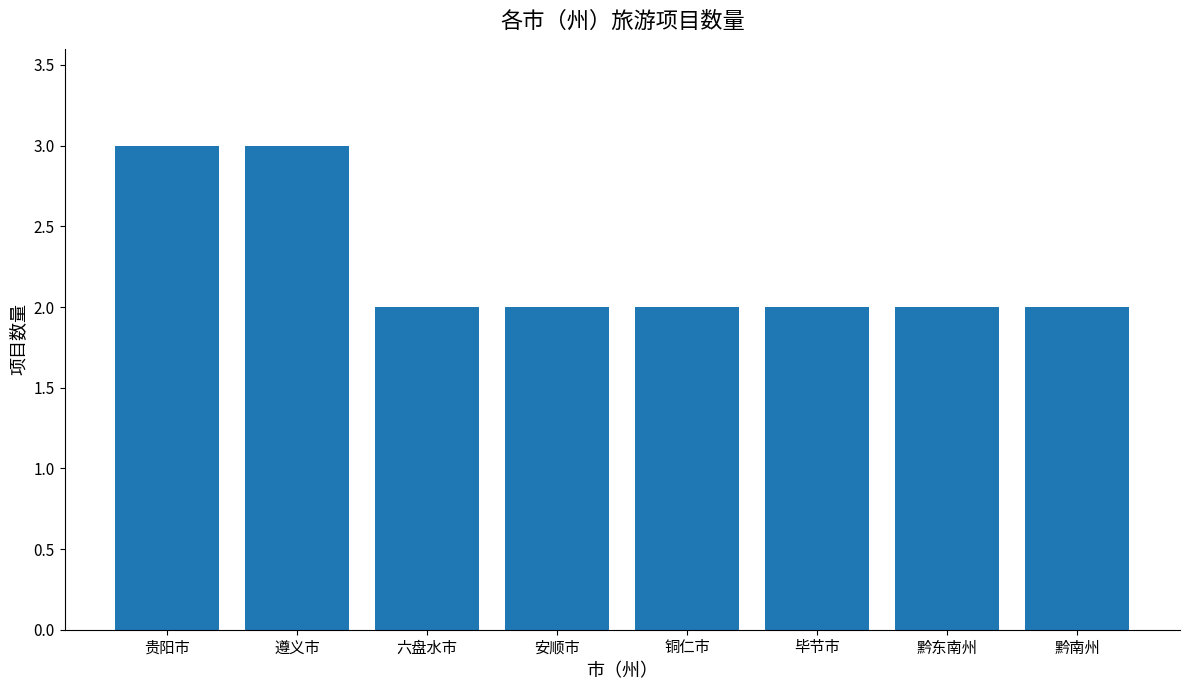

Reading right to left, transcribe all the data shown in this chart.

2	2	2	2	2	2	3	3